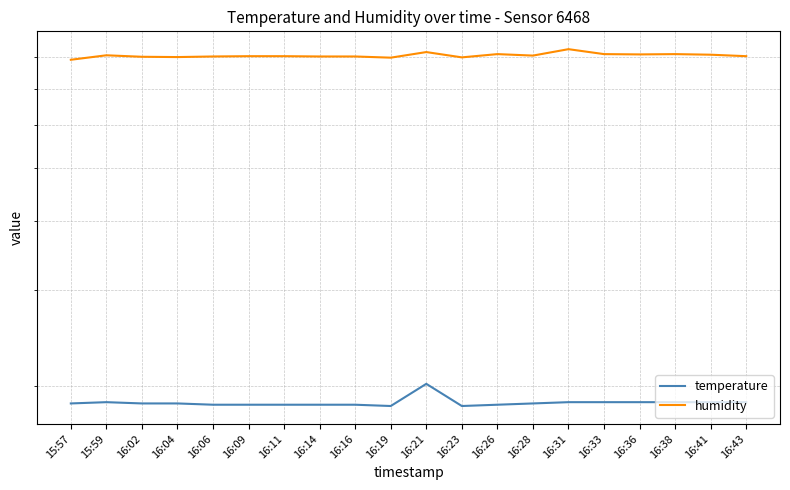

At how many categories does at least one series exceed 52?

20